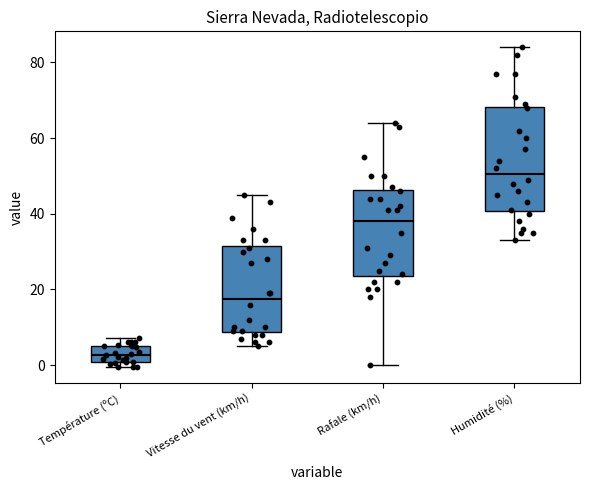

Where does the upper whisker of the box for Rafale (km/h) end on the y-axis? The values are not printed on the chart, so give them approximately, as read against the axis.

64